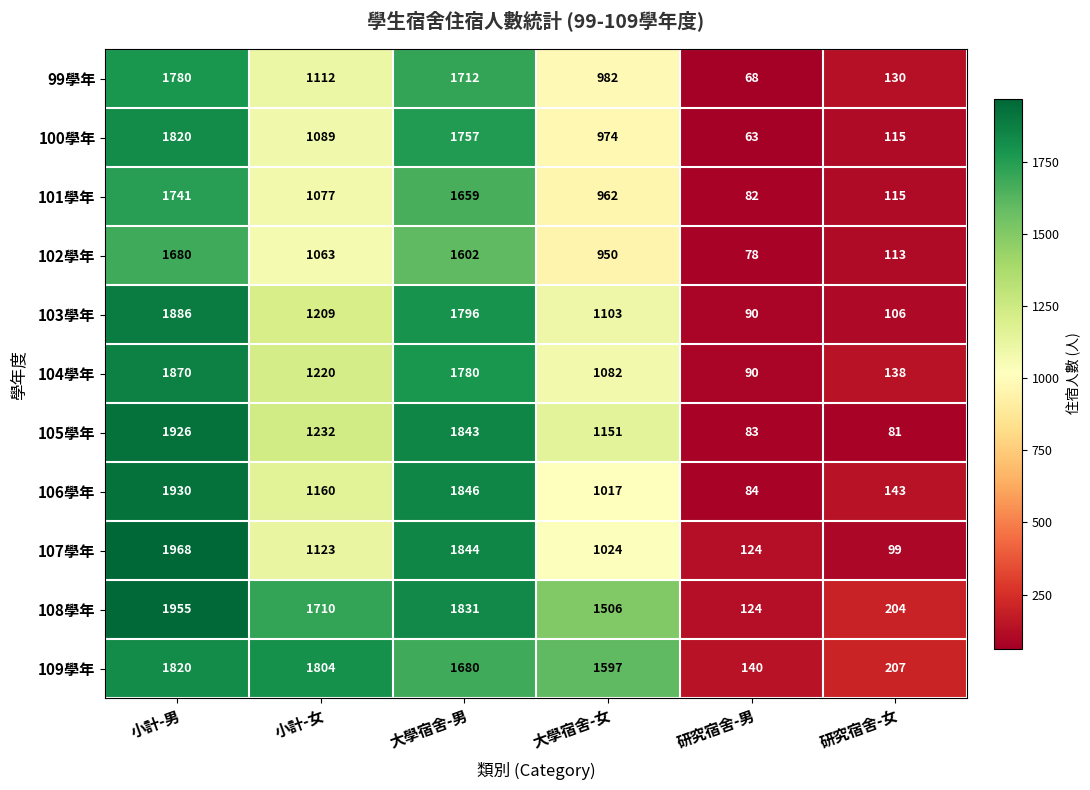

The value of 100學年 at 小計-男 is 1820. True or false?

True